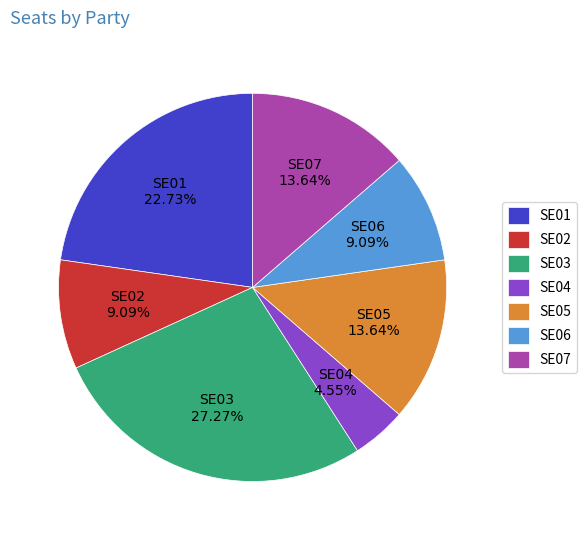

How many segments does this pie chart have?

7